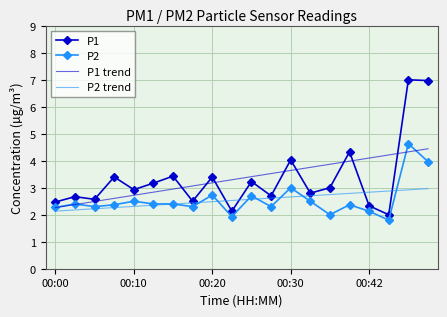

Reading left to right, list all the values displayed in this chart.

P1: 2.5	2.7	2.6	3.4	2.9	3.2	3.4	2.5	3.4	2.1	3.2	2.7	4.0	2.8	3.0	4.3	2.3	2.0	7.0	7.0
P2: 2.3	2.4	2.3	2.4	2.5	2.4	2.4	2.3	2.7	1.9	2.7	2.3	3.0	2.5	2.0	2.4	2.1	1.8	4.6	4.0
P1 trend: 2.3	2.4	2.5	2.6	2.7	2.8	3.0	3.1	3.2	3.3	3.4	3.5	3.6	3.8	3.9	4.0	4.1	4.2	4.3	4.4
P2 trend: 2.1	2.2	2.2	2.3	2.3	2.4	2.4	2.4	2.5	2.5	2.6	2.6	2.7	2.7	2.7	2.8	2.8	2.9	2.9	3.0